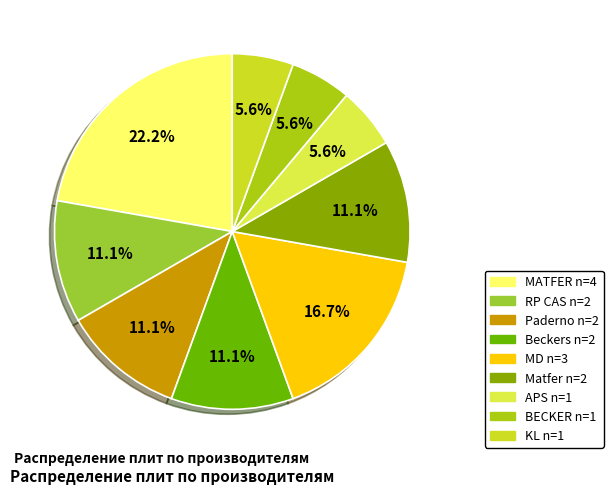

What is the change in value from MATFER to MD?

-1